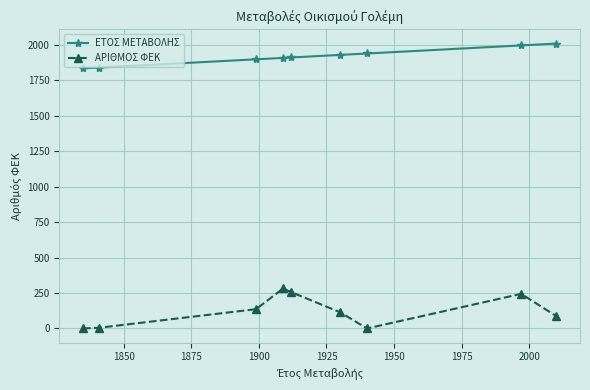

Rank the series by their average value, from lowest to highest.

ΑΡΙΘΜΟΣ ΦΕΚ, ΕΤΟΣ ΜΕΤΑΒΟΛΗΣ